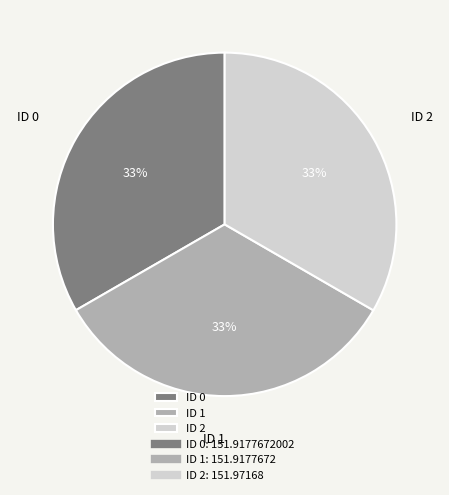

To the nearest percent, what percentage of the pie is ID 0?

33%